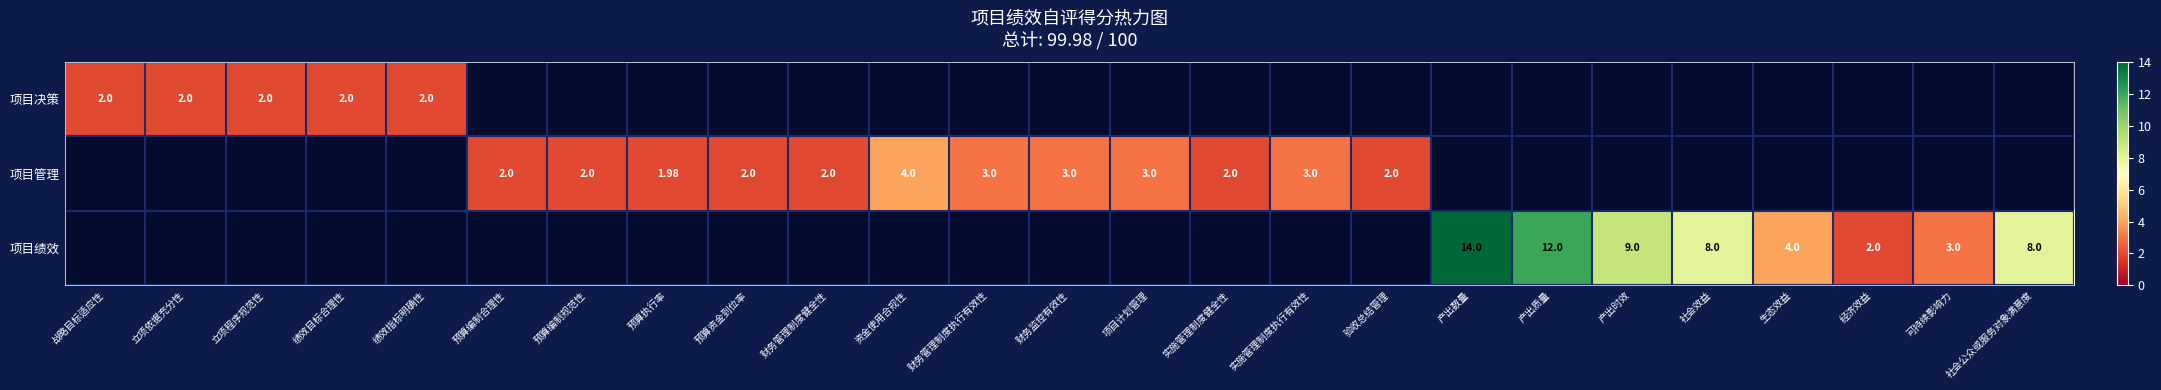

Where is 项目决策 nearest to the value 1?

战略目标适应性